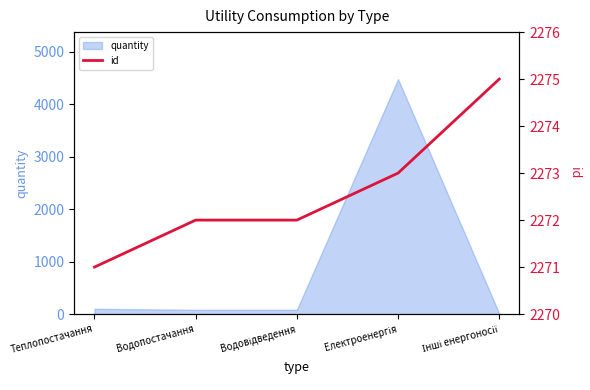

Does the chart have visible grid lines?

No